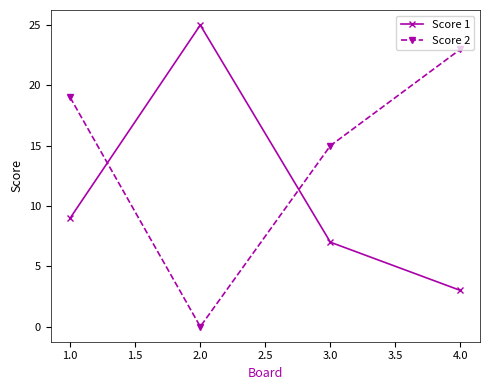

How many data points does each series have?

4